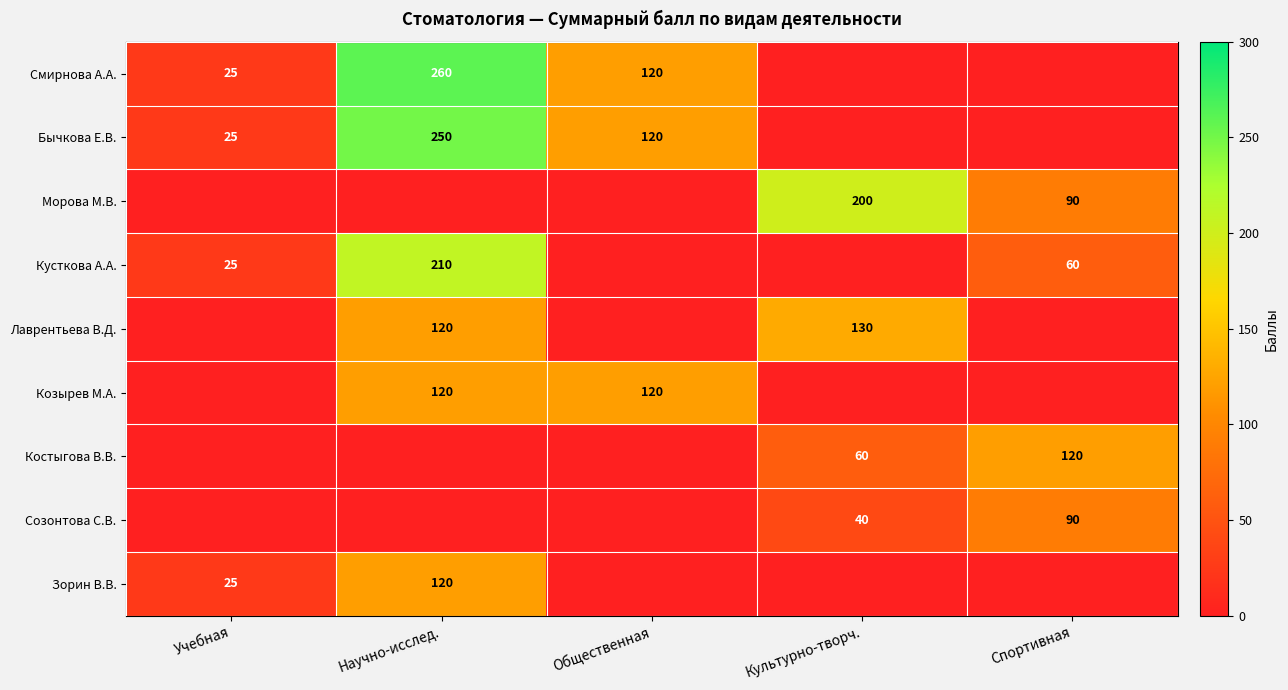

Between Культурно-творч. and Научно-исслед., which is larger?

Научно-исслед.